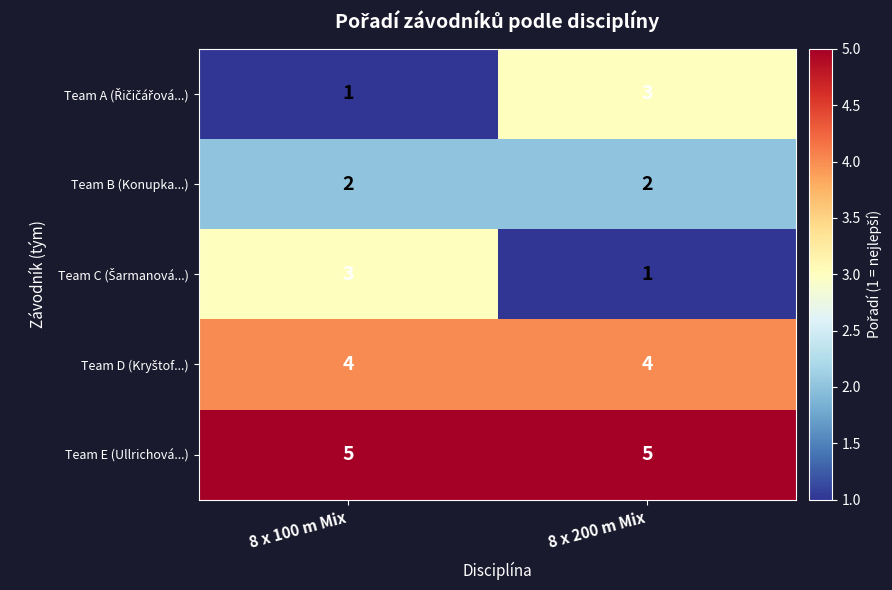

The Team B (Konupka...) series shows 2 at 8 x 200 m Mix. True or false?

True